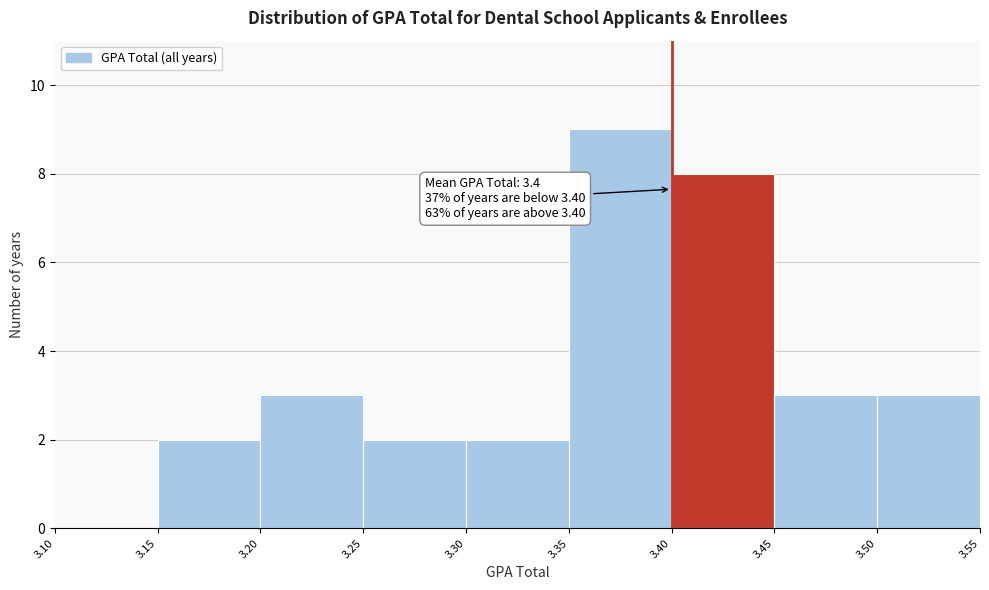

Which range on the x-axis has the tallest bar?

3.35 to 3.40